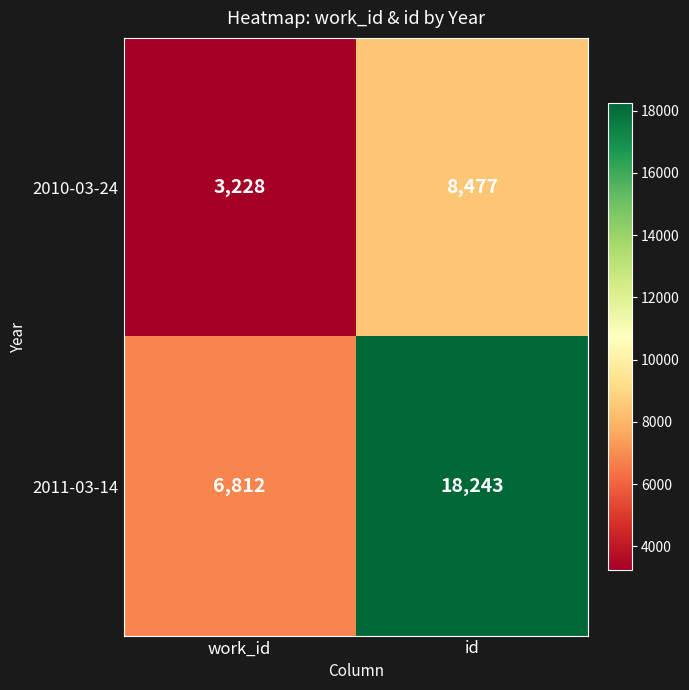

Rank the series by their maximum value, from lowest to highest.

2010-03-24, 2011-03-14